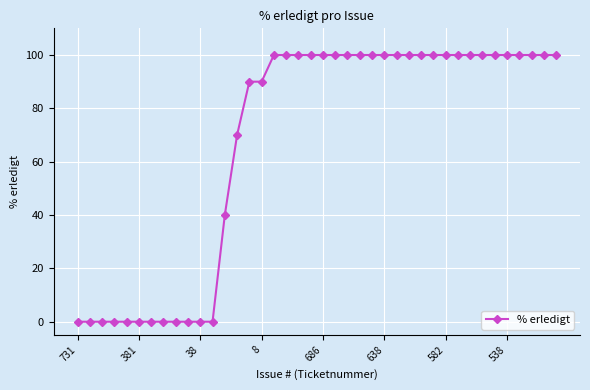

How many distinct data groups are displayed?

1